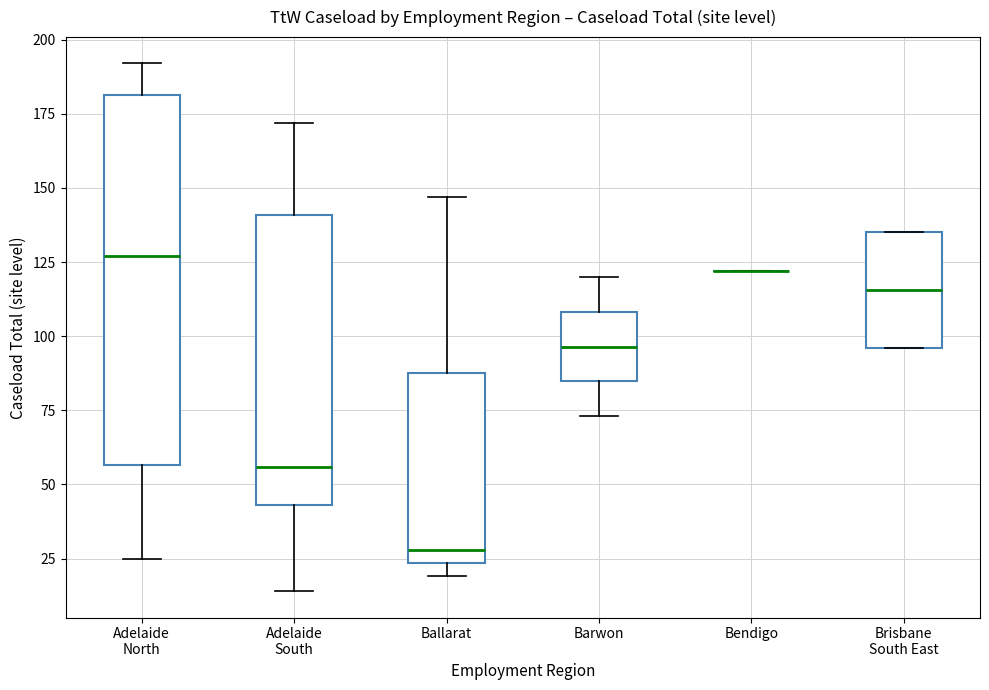

Reading left to right, transcribe this box plot: for each box, give where its median line is, the range the box spans, and where its two whiskers end, as read against the y-axis. The values are not printed on the chart, so give them approximately, as read against the axis.

Adelaide North: median 125, box 55 to 180, whiskers 25 to 190
Adelaide South: median 55, box 45 to 140, whiskers 15 to 170
Ballarat: median 30, box 25 to 90, whiskers 20 to 145
Barwon: median 95, box 85 to 110, whiskers 75 to 120
Bendigo: box collapsed to a line at 120, whiskers 120 to 120
Brisbane South East: median 115, box 95 to 135, whiskers 95 to 135